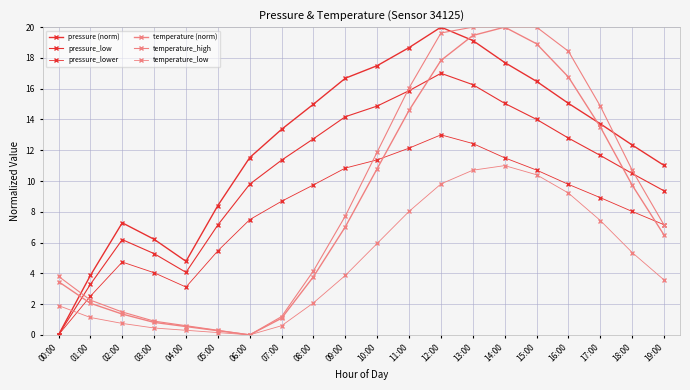

The value of pressure (norm) at 04:00 is 7.4. True or false?

False